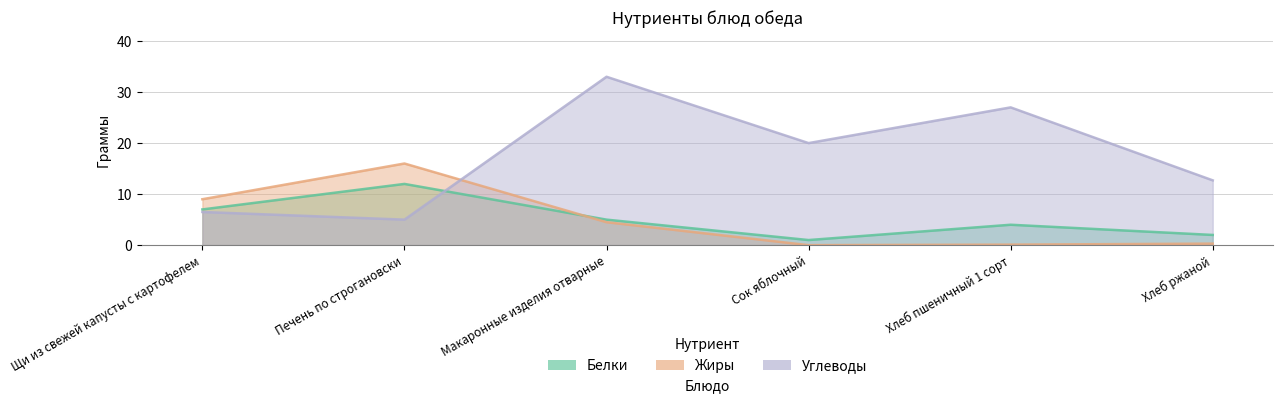

Read the Белки value at Хлеб пшеничный 1 сорт.

4.0